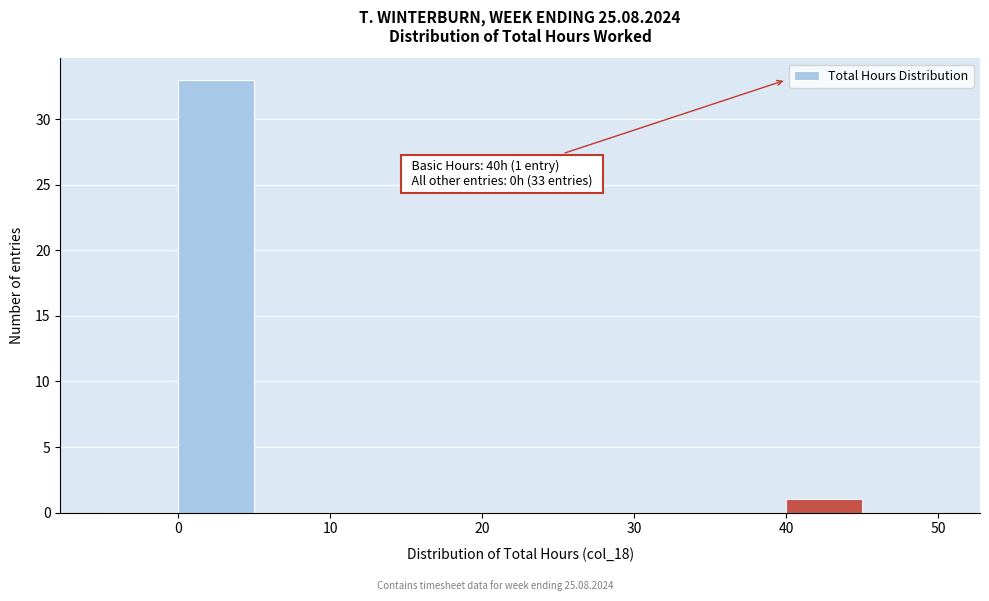

Over which range of the x-axis is the bar tallest?

0 to 5